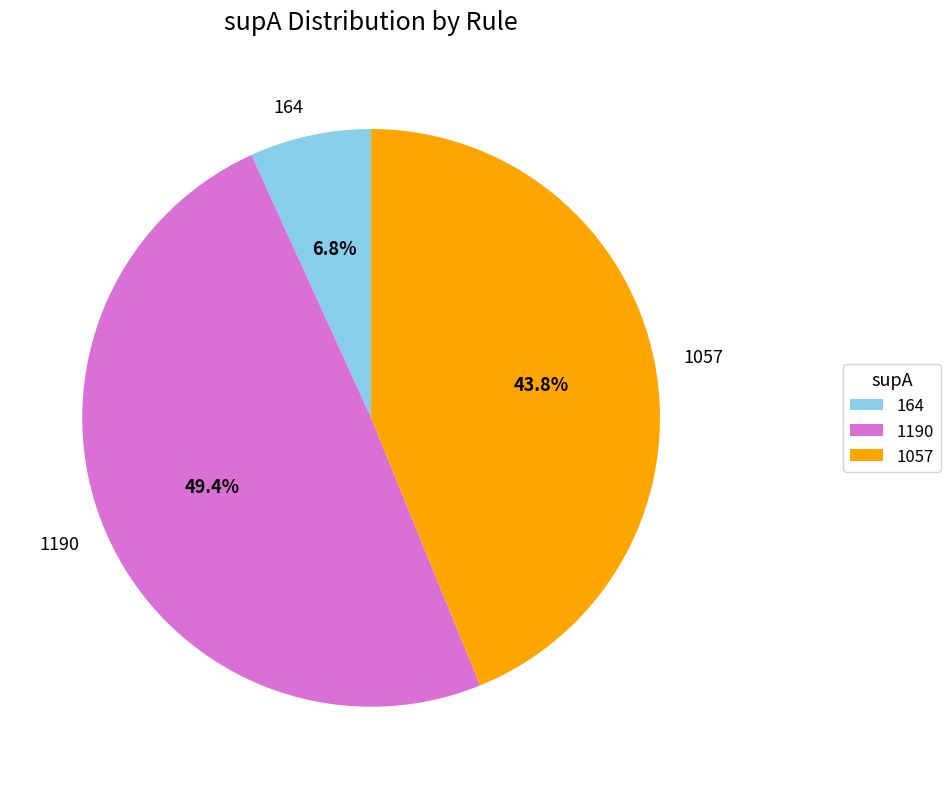

What is the ratio of the value at 164 to the value at 1190?

0.1